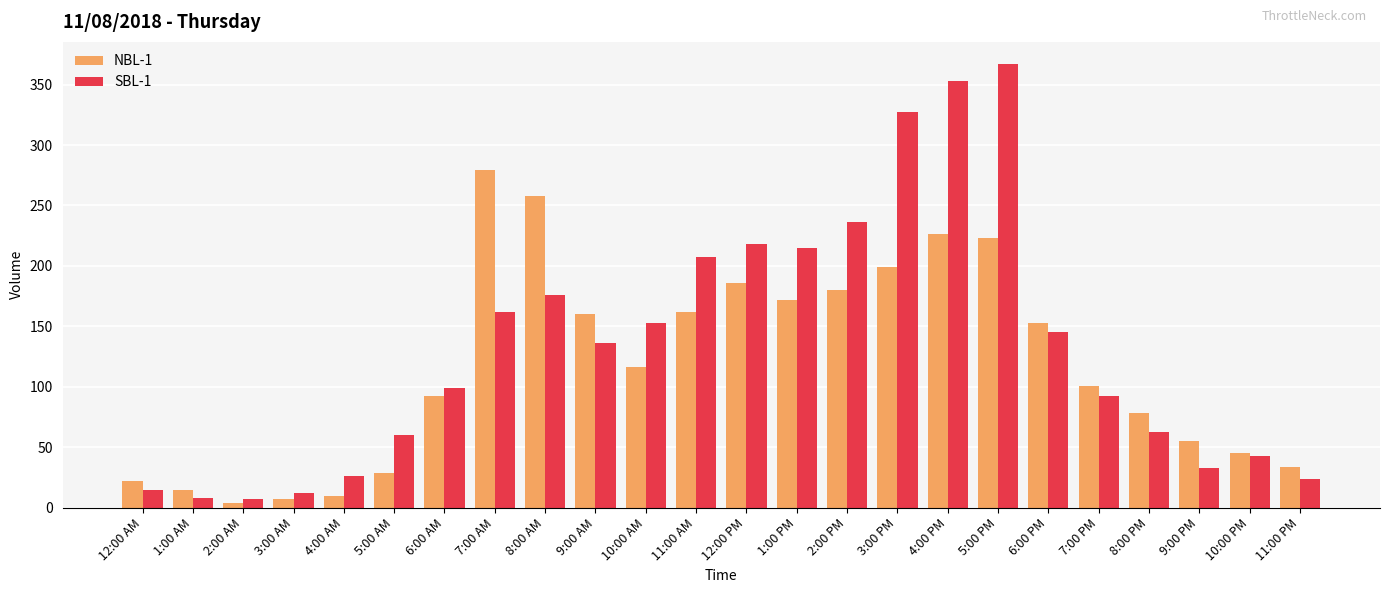

How many bars are there in each group?

2